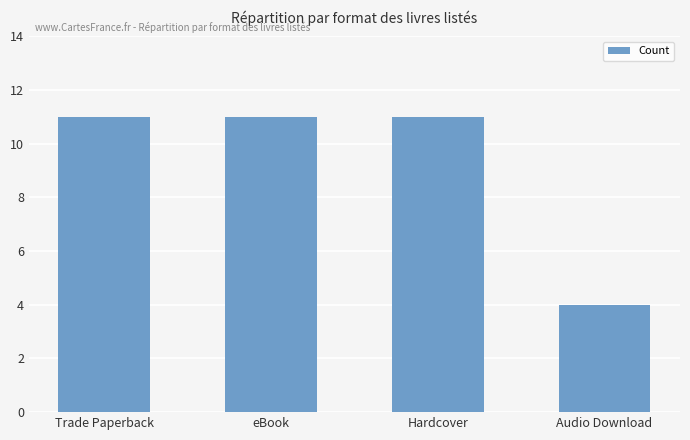

What is the sum of the values at Trade Paperback and Audio Download?

15